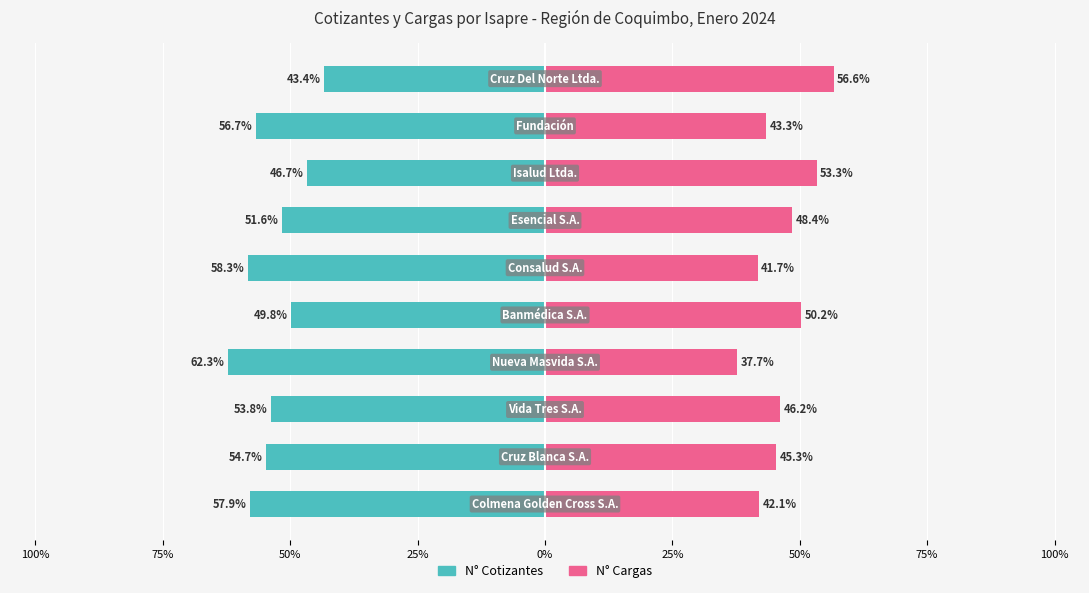

Which series changed the most between 25% and 50%?

N° Cargas